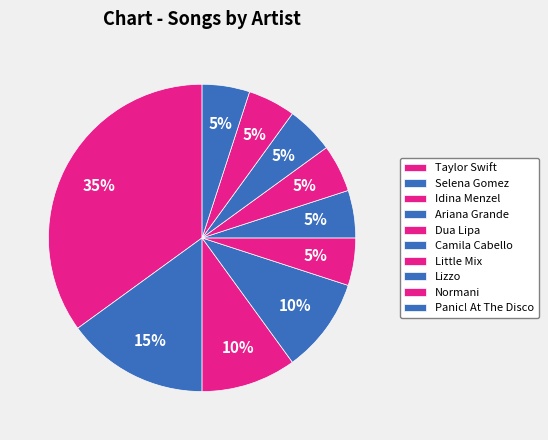

Does Panic! At The Disco represent more than half of the total?

No